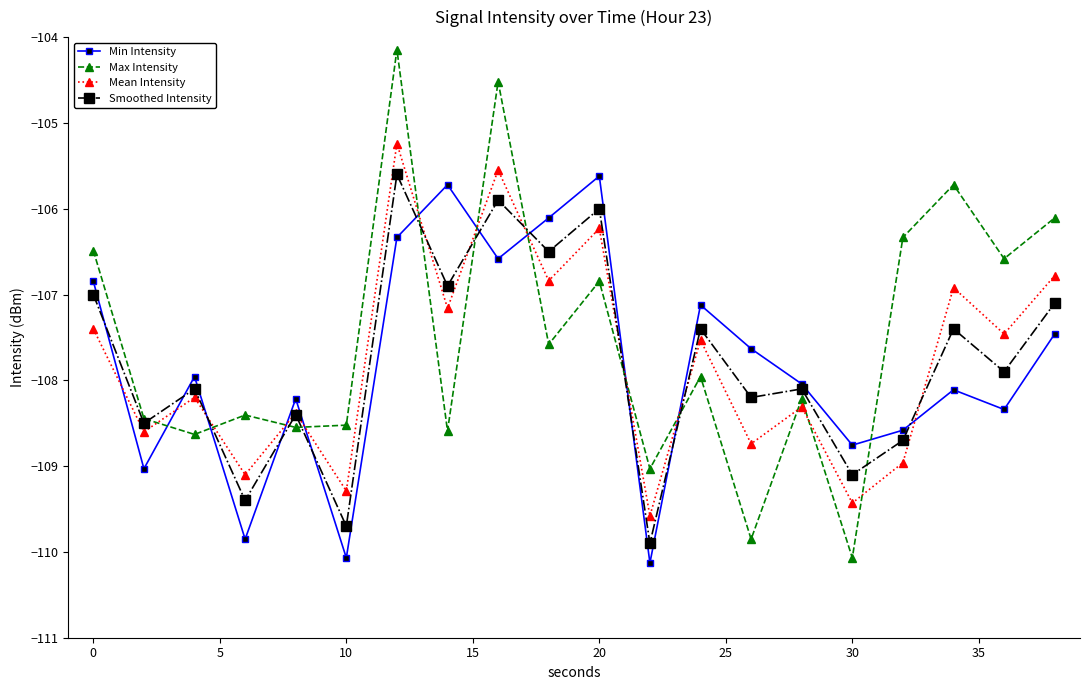

Which series has the largest range (max minus min)?

Max Intensity